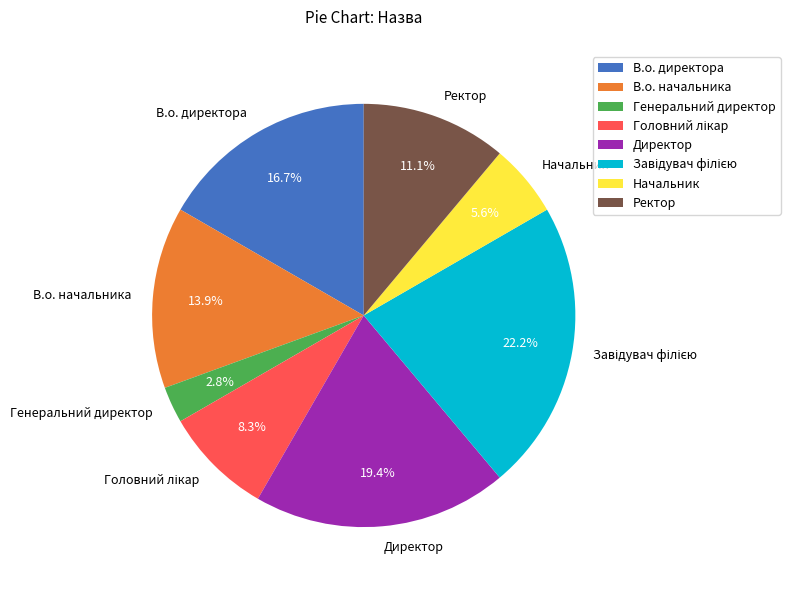

To the nearest percent, what percentage of the pie is Начальник?

6%